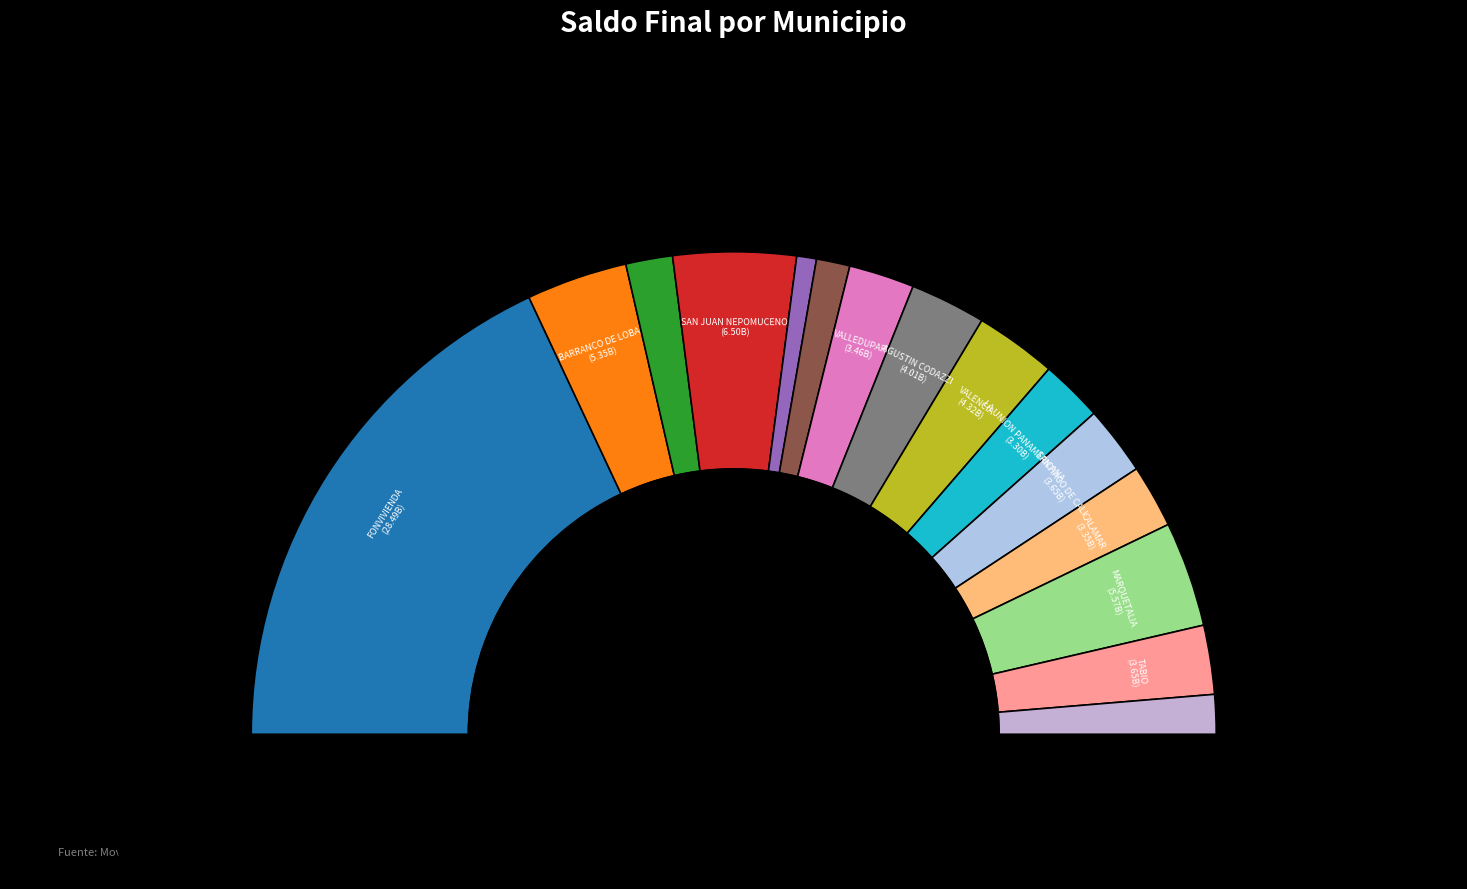

Which has a higher value, CALAMAR or SANTIAGO DE CALI?

SANTIAGO DE CALI